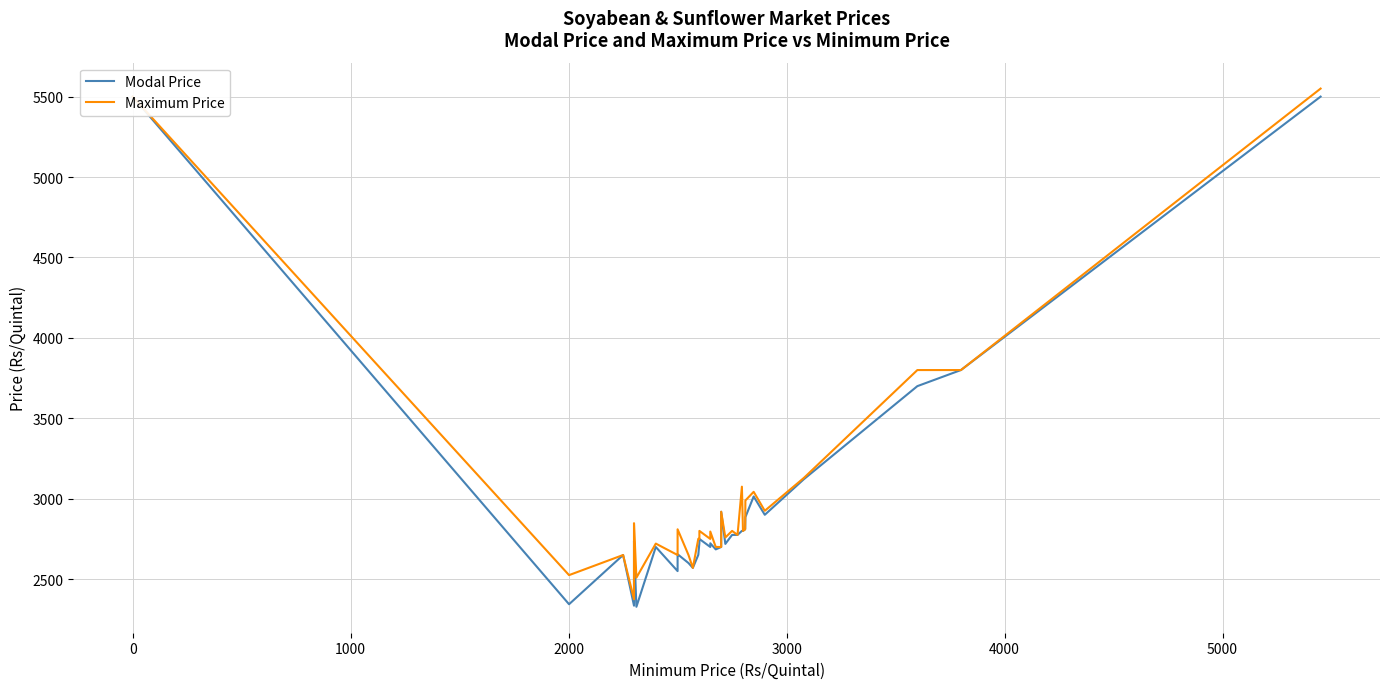

True or false: Maximum Price and Modal Price cross at least once.

False